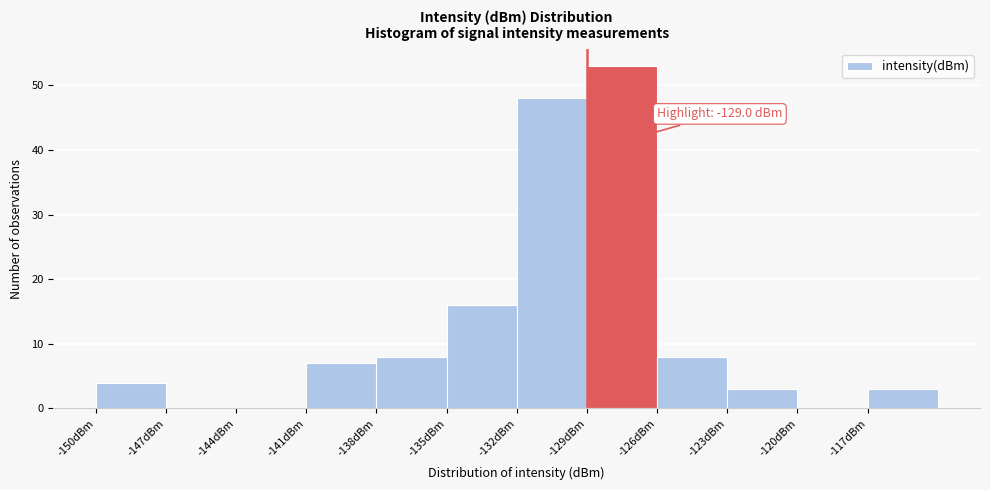

Over which range of the x-axis is the bar tallest?

-129 to -126